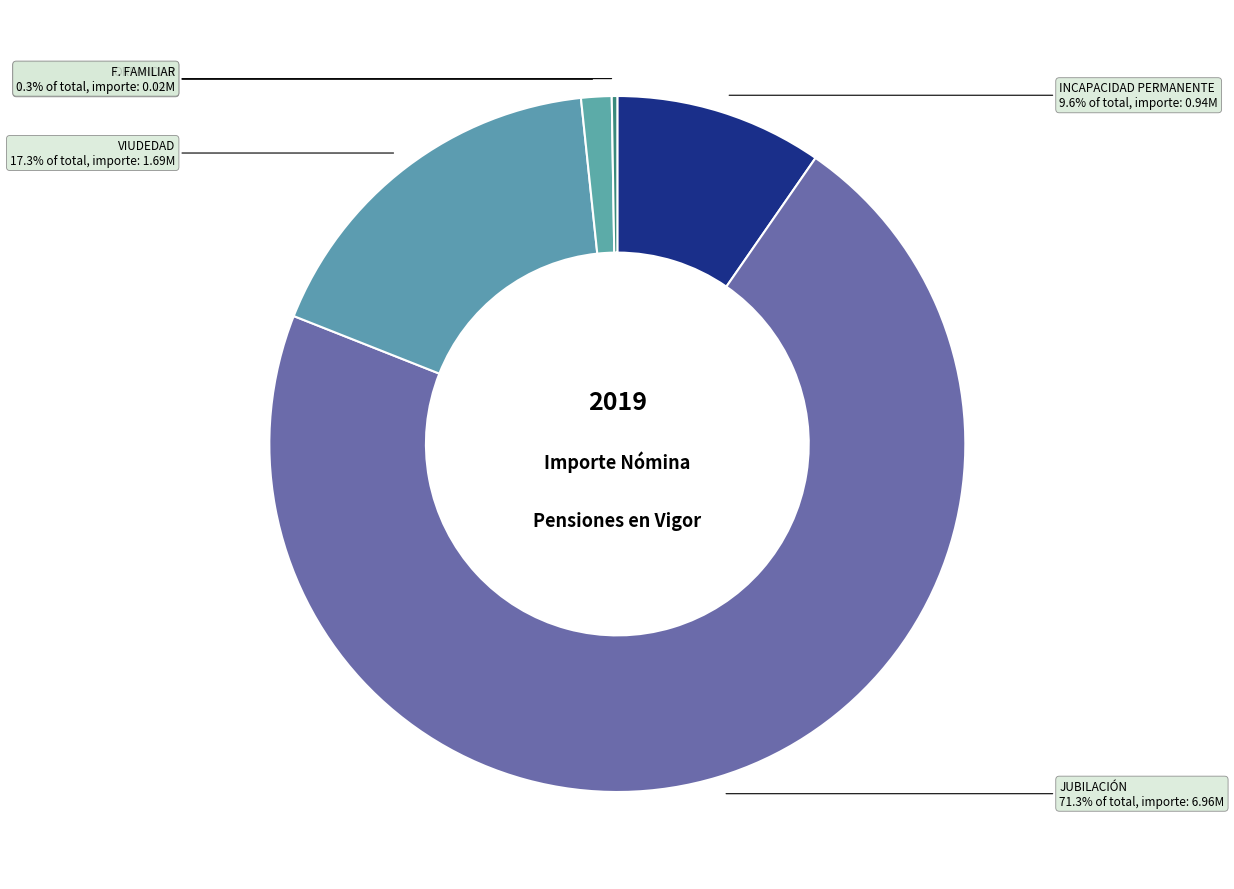

To the nearest percent, what is the average slice percentage?

20%